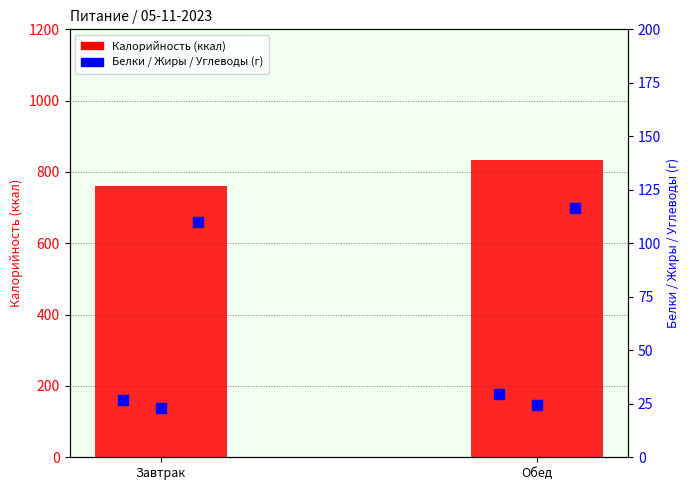

Is the value of Жиры at Завтрак greater than the value of Калорийность at Завтрак?

No